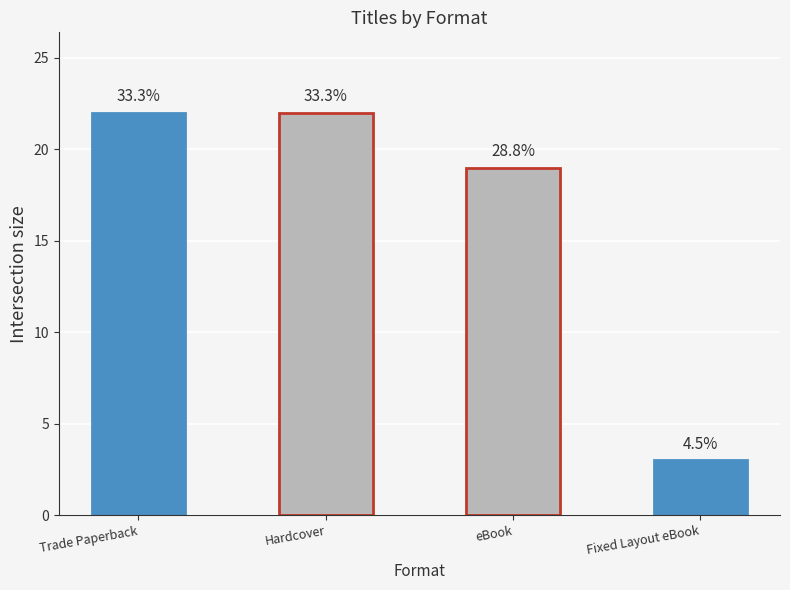

How many bars are there in total?

4